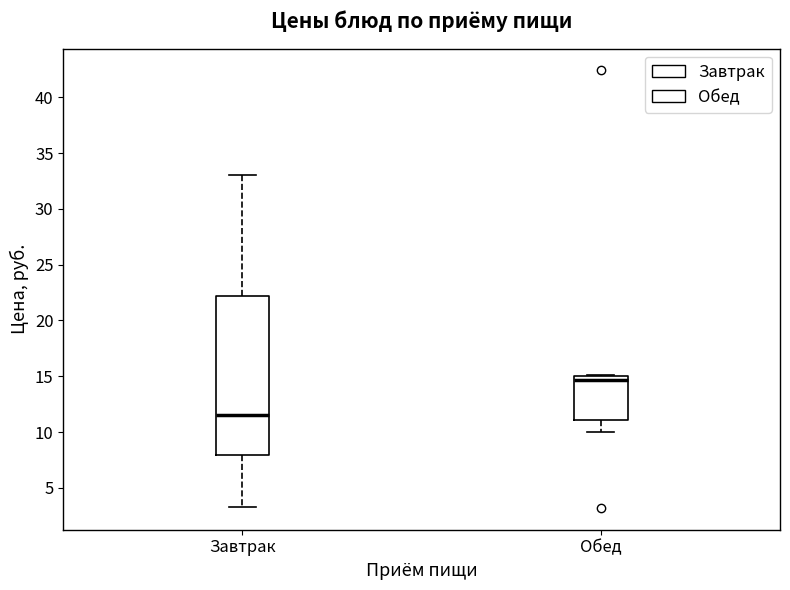

Reading left to right, read every box against the y-axis: the position of its median line, the range the box covers, and the ends of its whiskers. The values are not printed on the chart, so give them approximately, as read against the axis.

Завтрак: median 11.5, box 8.0 to 22.0, whiskers 3.5 to 33.0
Обед: median 14.5, box 11.0 to 15.0, whiskers 10.0 to 15.0